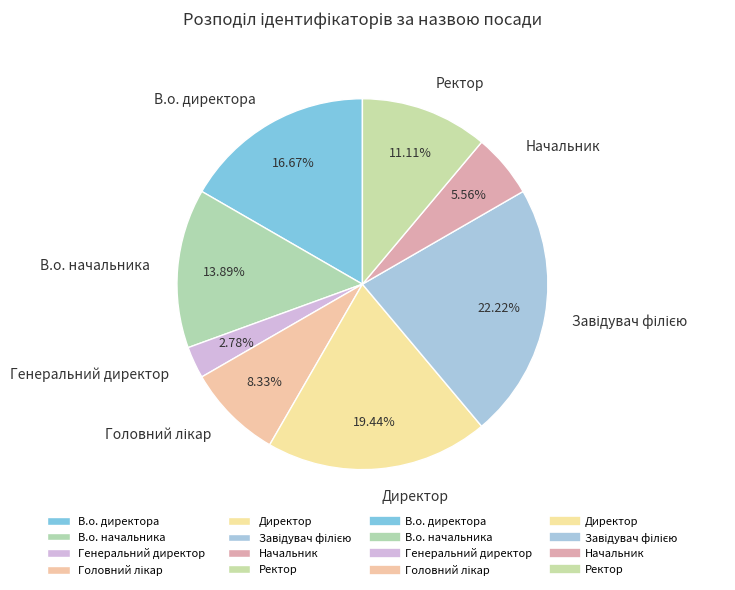

Which category has the smallest portion of the pie?

Генеральний директор